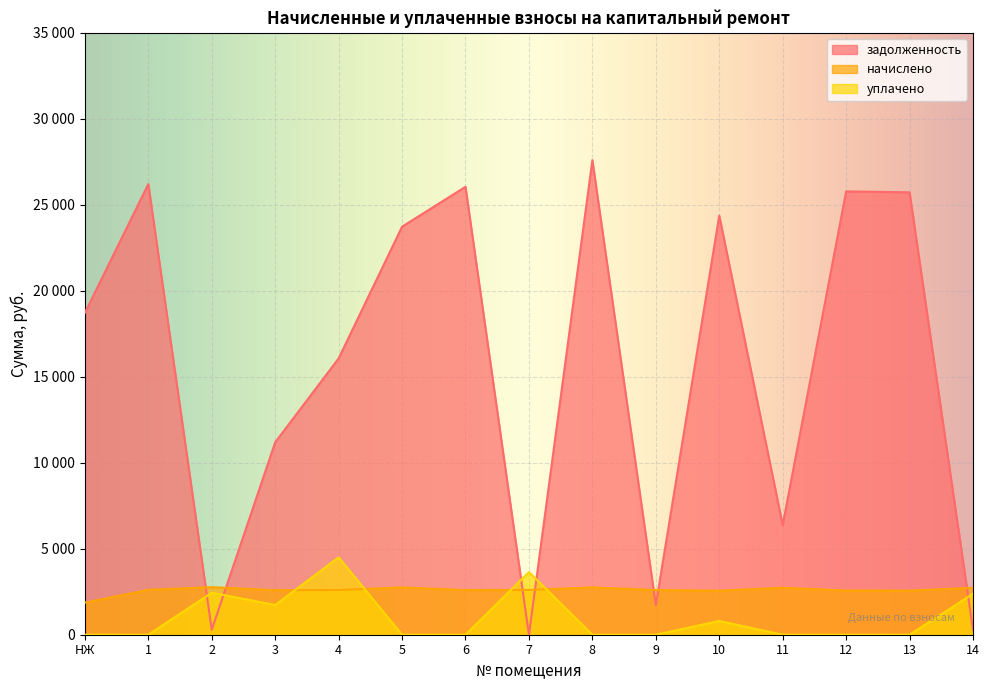

What are all the series names shown in the legend?

задолженность, начислено, уплачено